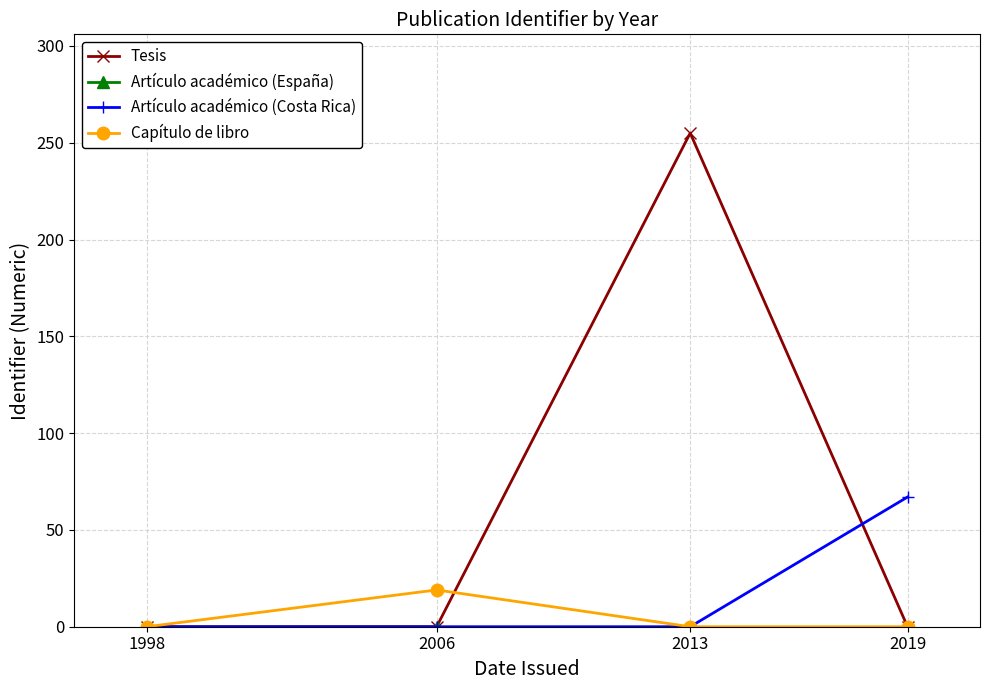

Which series has the largest range (max minus min)?

Tesis